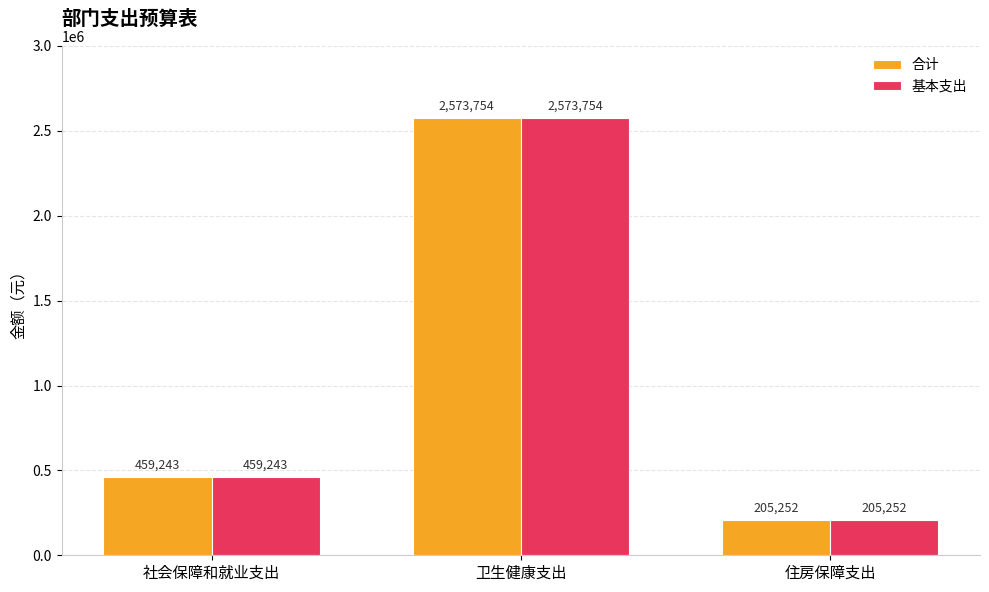

Read the 基本支出 value at 社会保障和就业支出.

459242.8